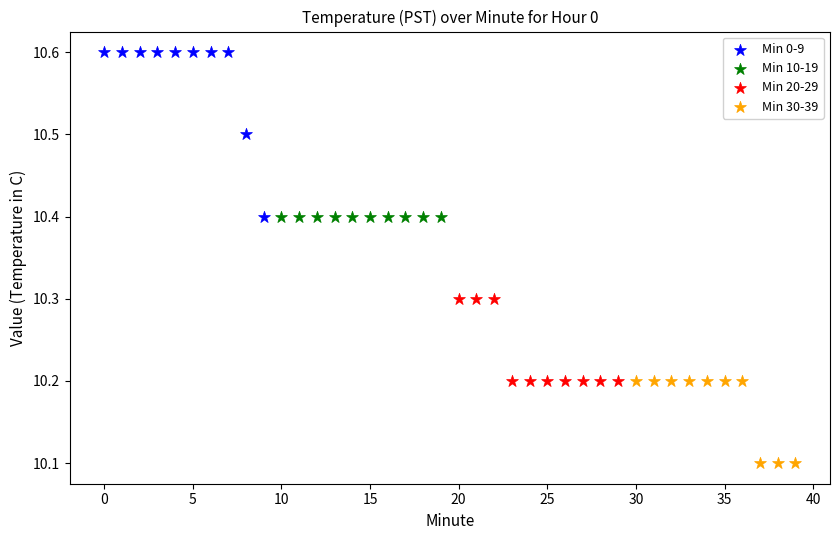

Which series reaches the minimum Y coordinate?

Min 30-39